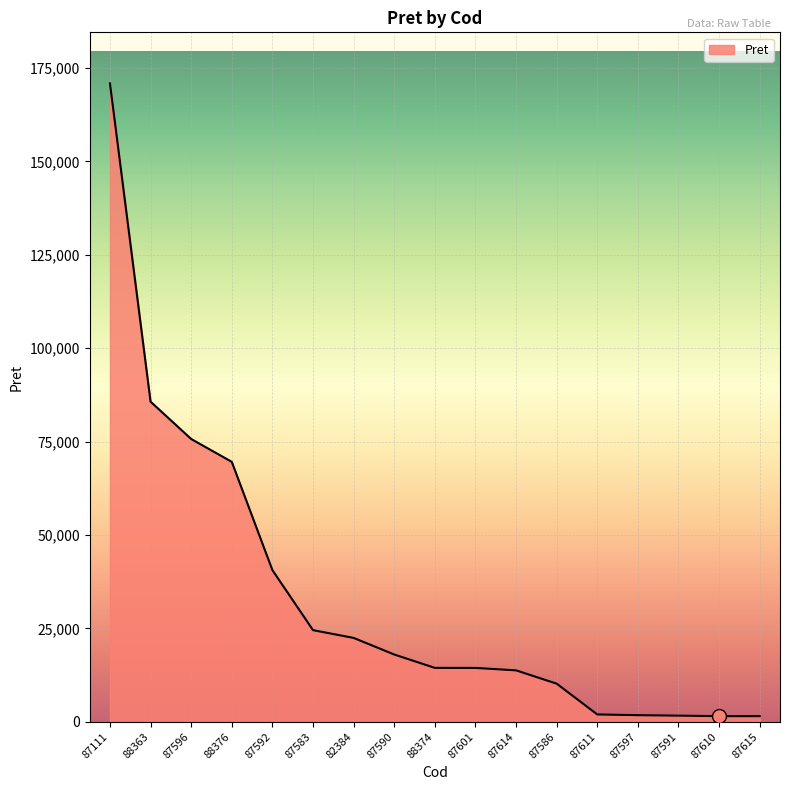

What is the maximum value shown in the chart?

170871